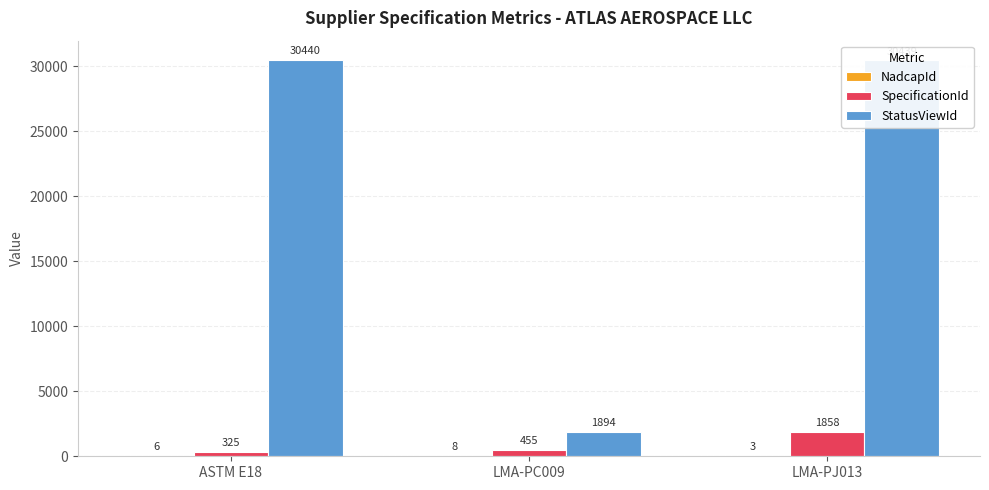

Count the number of categories in the chart.

3